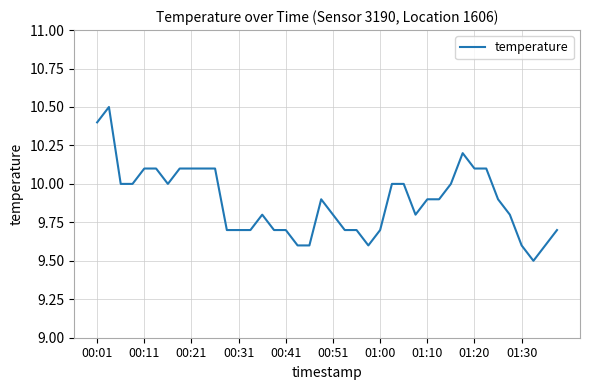

What is the smallest value displayed?

9.5